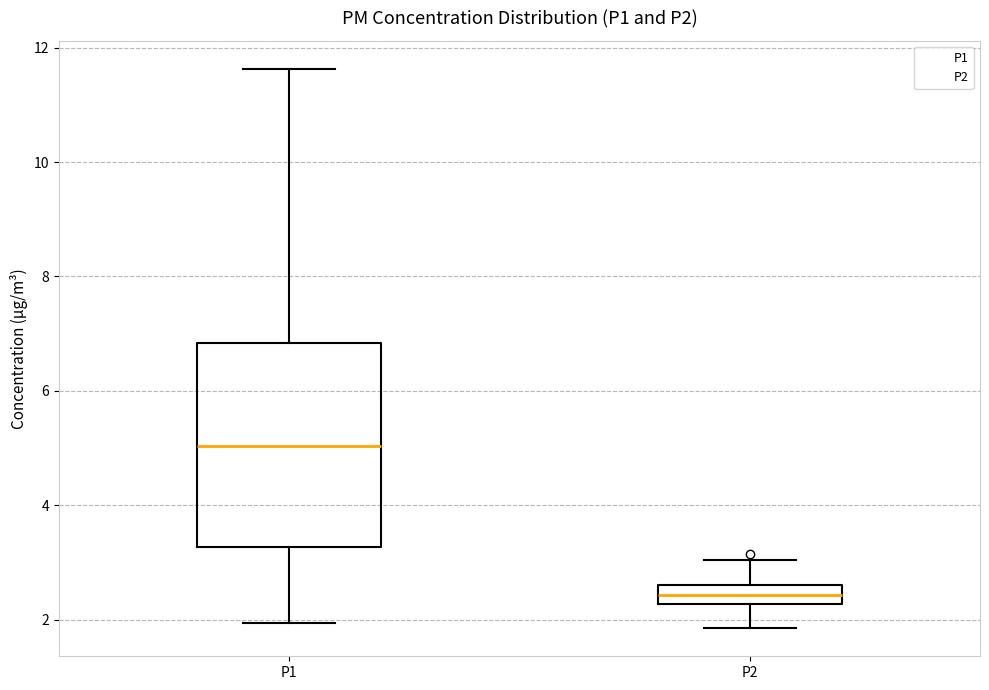

Where does the upper whisker of the box for P1 end on the y-axis? The values are not printed on the chart, so give them approximately, as read against the axis.

11.6